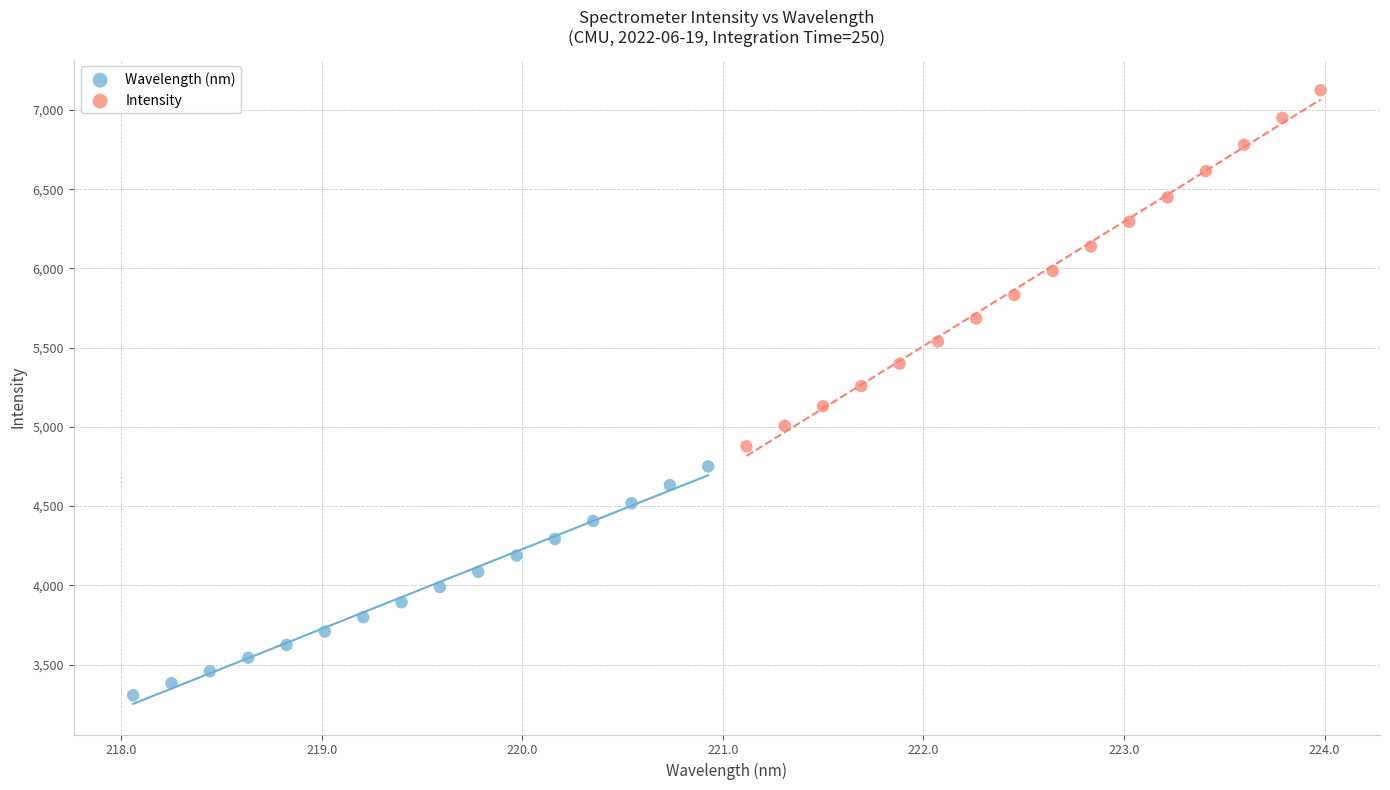

Which series reaches the maximum Y coordinate?

Intensity